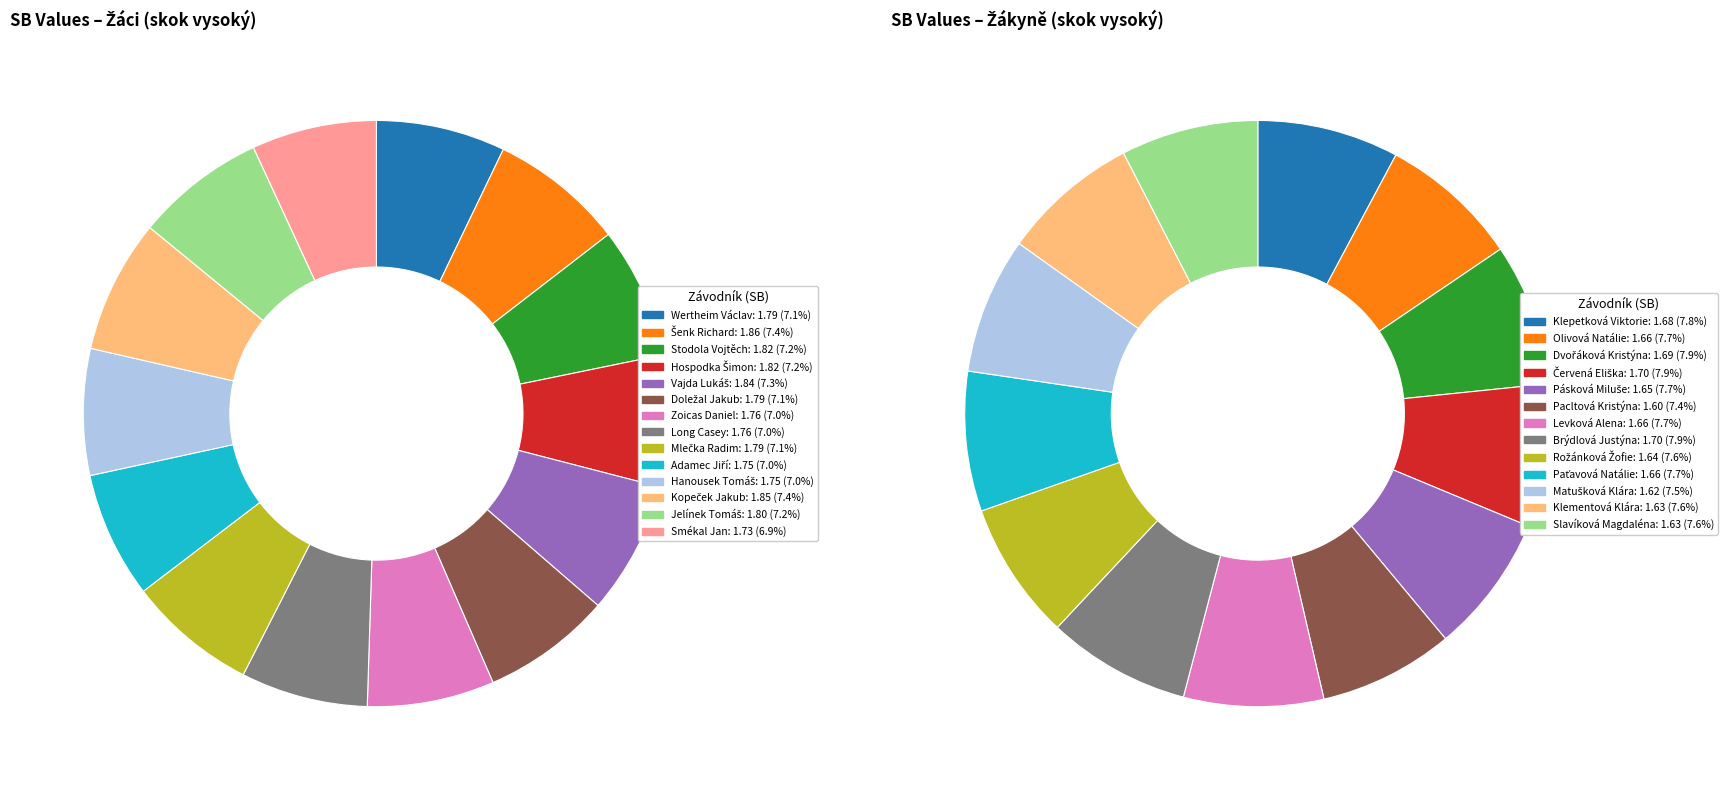

Count the number of slices in the pie.

14